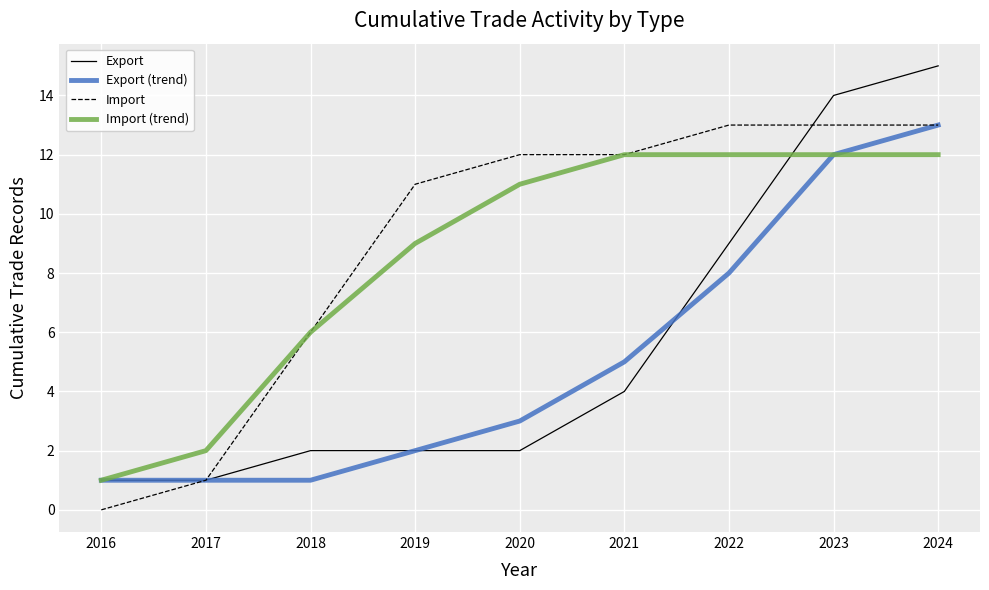

What is the maximum value shown in the chart?

15